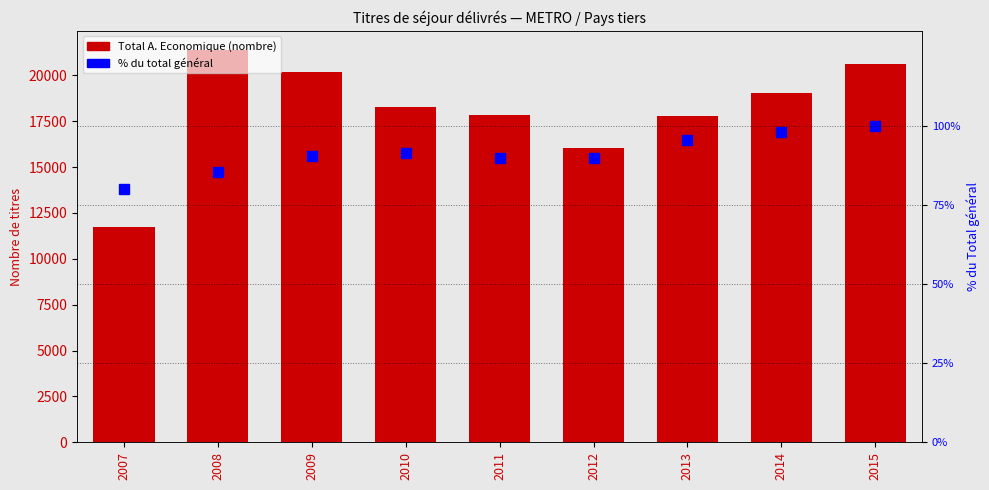

How many bars are there in total?

9